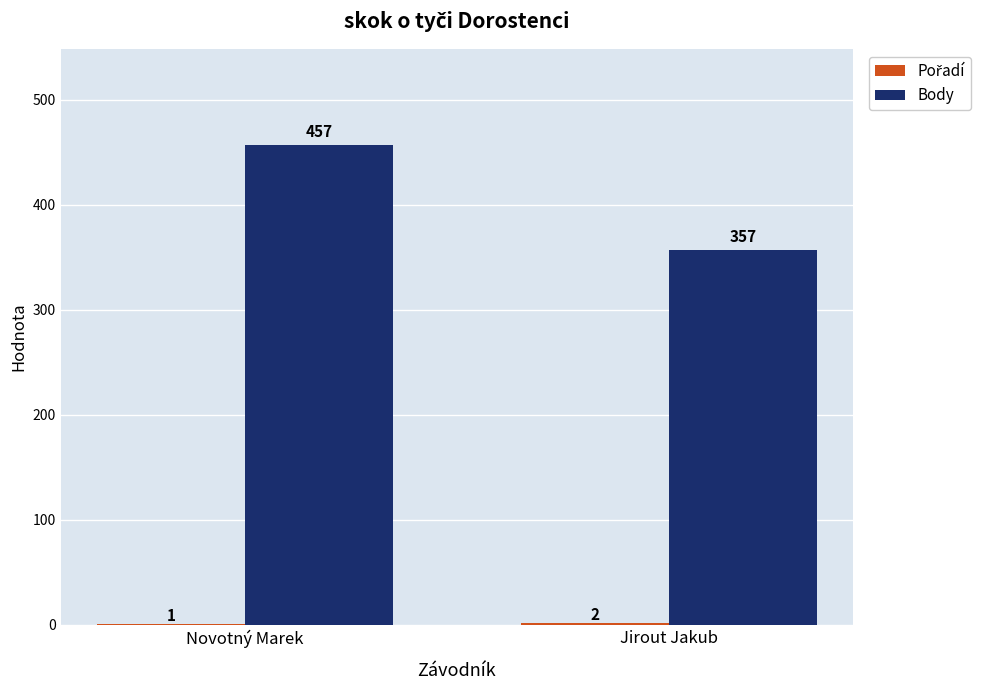

Read the Body value at Jirout Jakub.

357